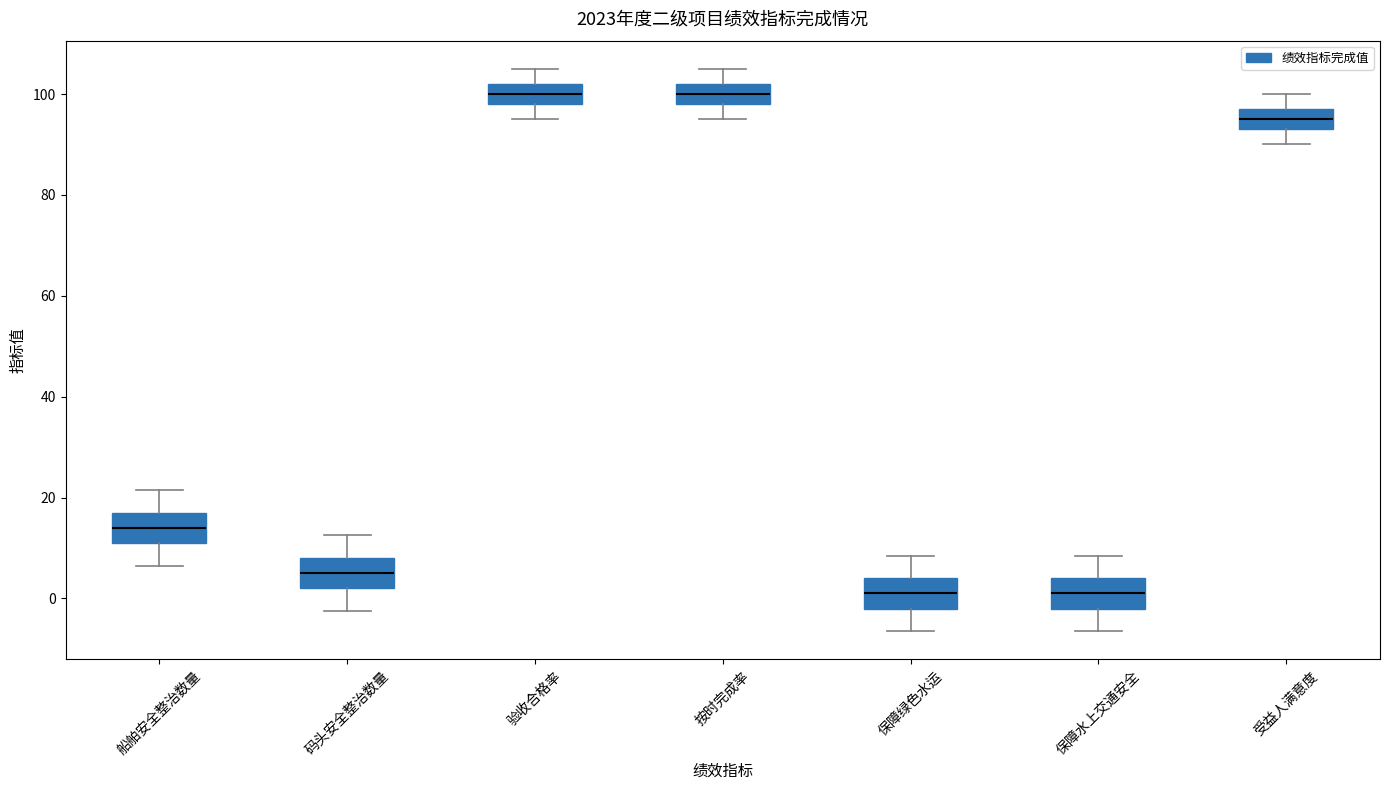

Reading left to right, read every box against the y-axis: the position of its median line, the range the box covers, and the ends of its whiskers. The values are not printed on the chart, so give them approximately, as read against the axis.

船舶安全整治数量: median 14, box 12 to 18, whiskers 6 to 22
码头安全整治数量: median 6, box 2 to 8, whiskers -2 to 12
验收合格率: median 100, box 98 to 102, whiskers 96 to 106
按时完成率: median 100, box 98 to 102, whiskers 96 to 106
保障绿色水运: median 2, box -2 to 4, whiskers -6 to 8
保障水上交通安全: median 2, box -2 to 4, whiskers -6 to 8
受益人满意度: median 96, box 94 to 98, whiskers 90 to 100